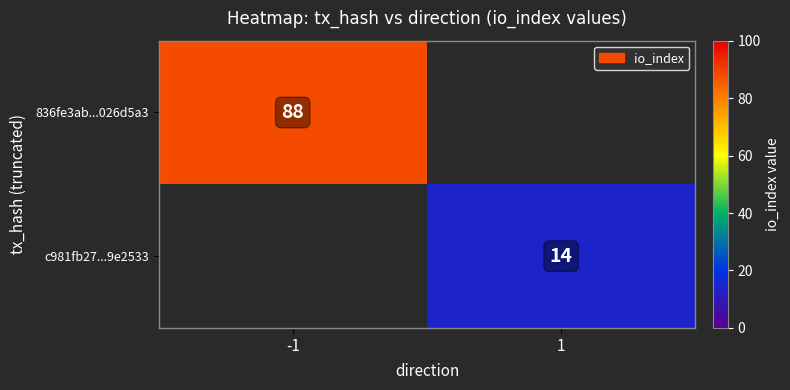

True or false: c981fb27...9e2533 has a value of 14 at 1.

True